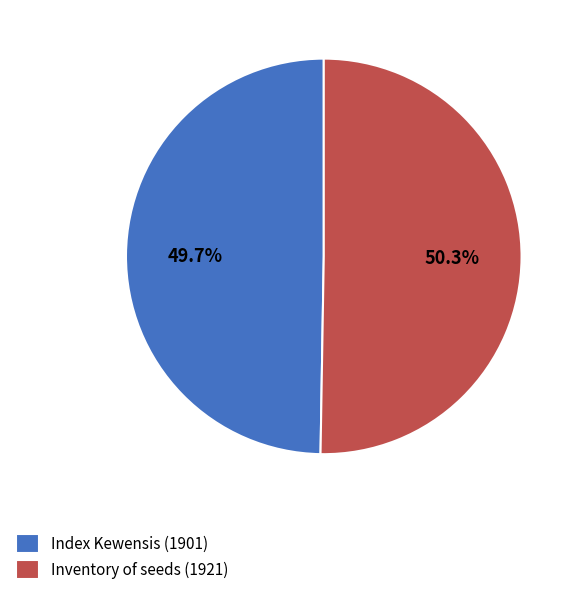

Count the number of slices in the pie.

2